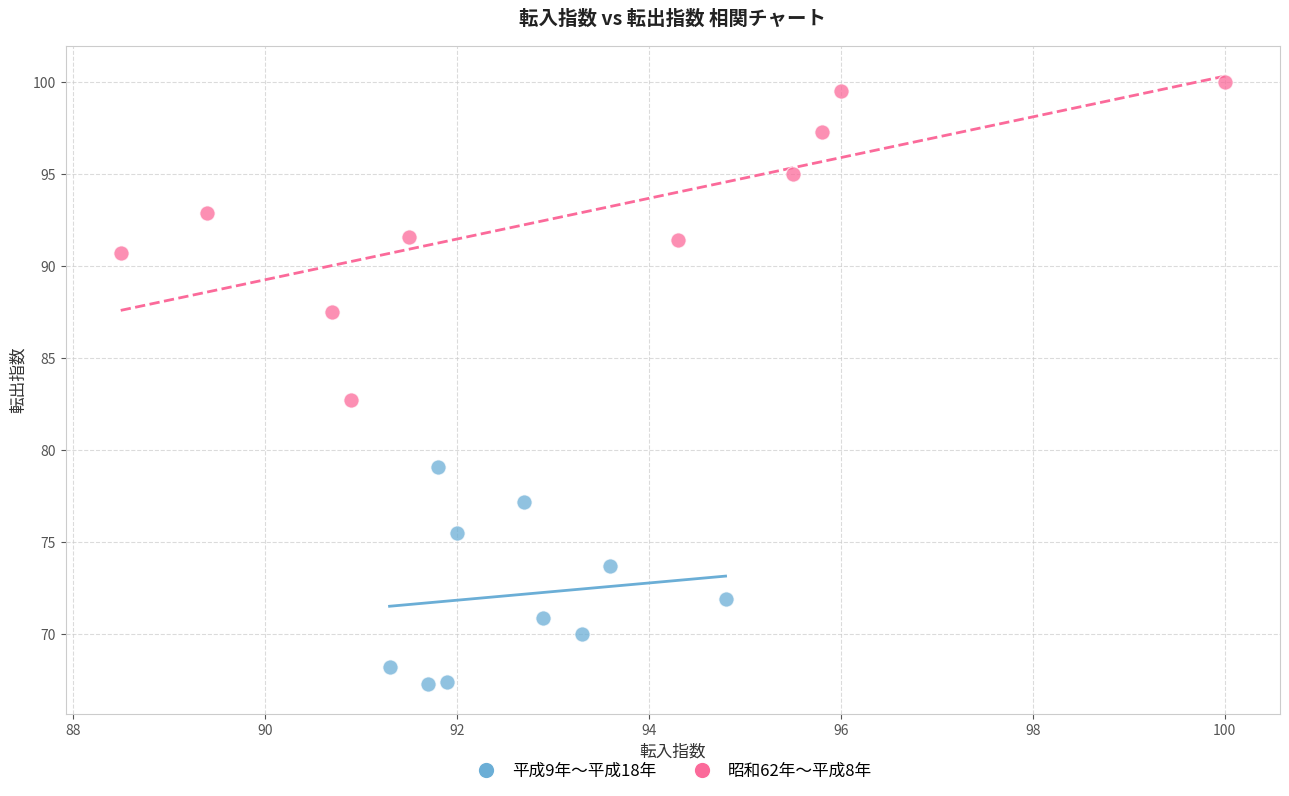

Which series has the largest Y range (max minus min)?

平成9年〜平成18年